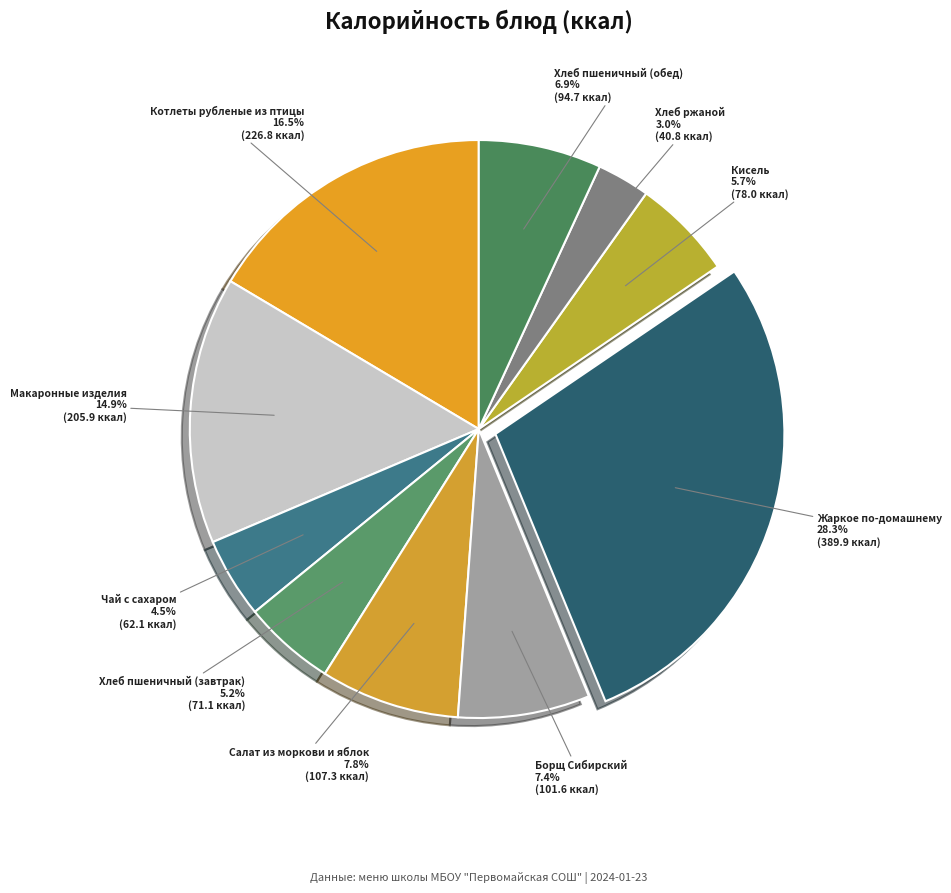

What is the ratio of the value at Чай с сахаром to the value at Хлеб пшеничный (обед)?

0.7